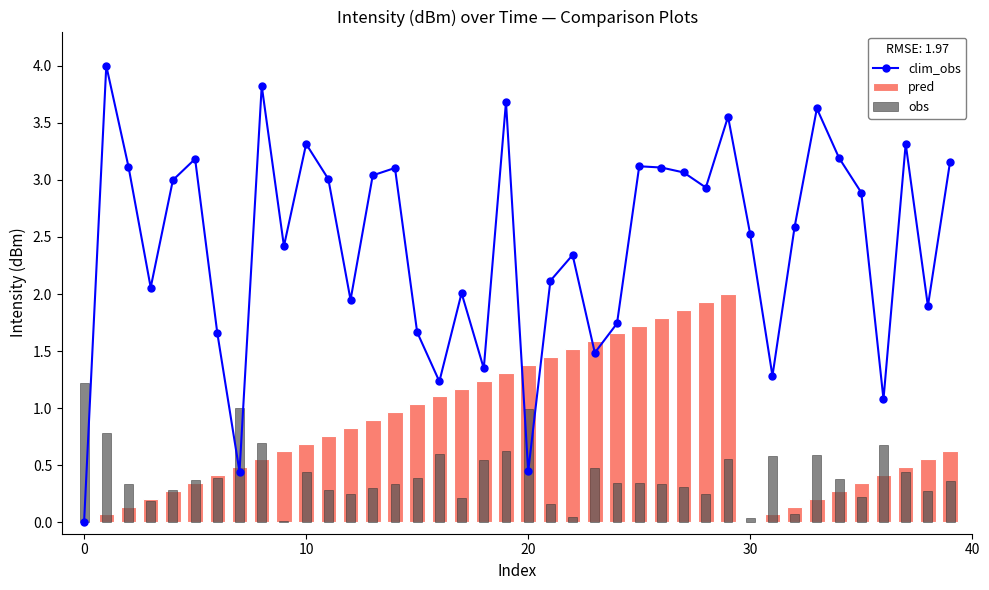

The value at 30 is 3.9. True or false?

False